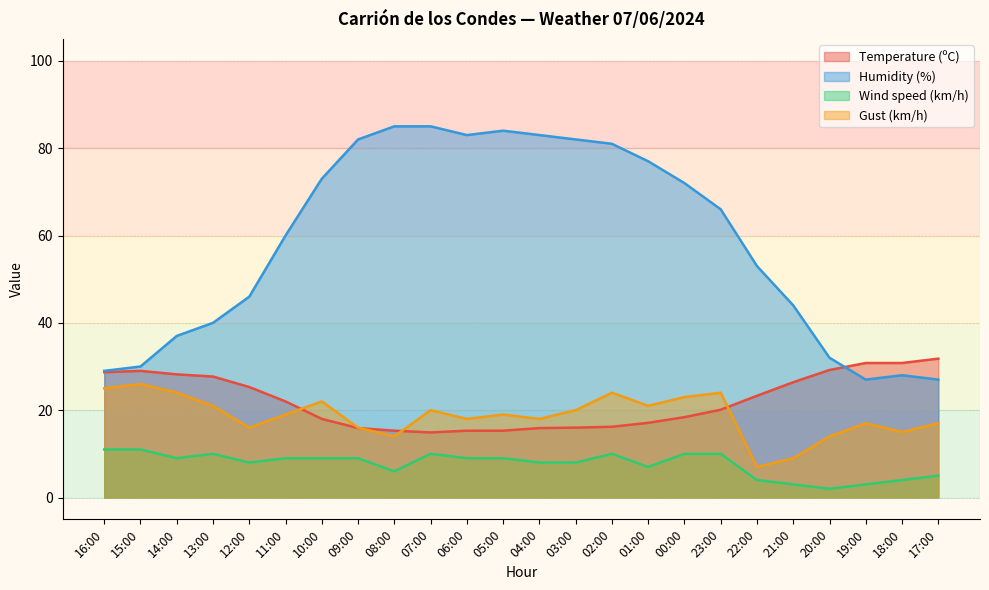

How many interior local valleys does the Wind speed (km/h) series have?

5